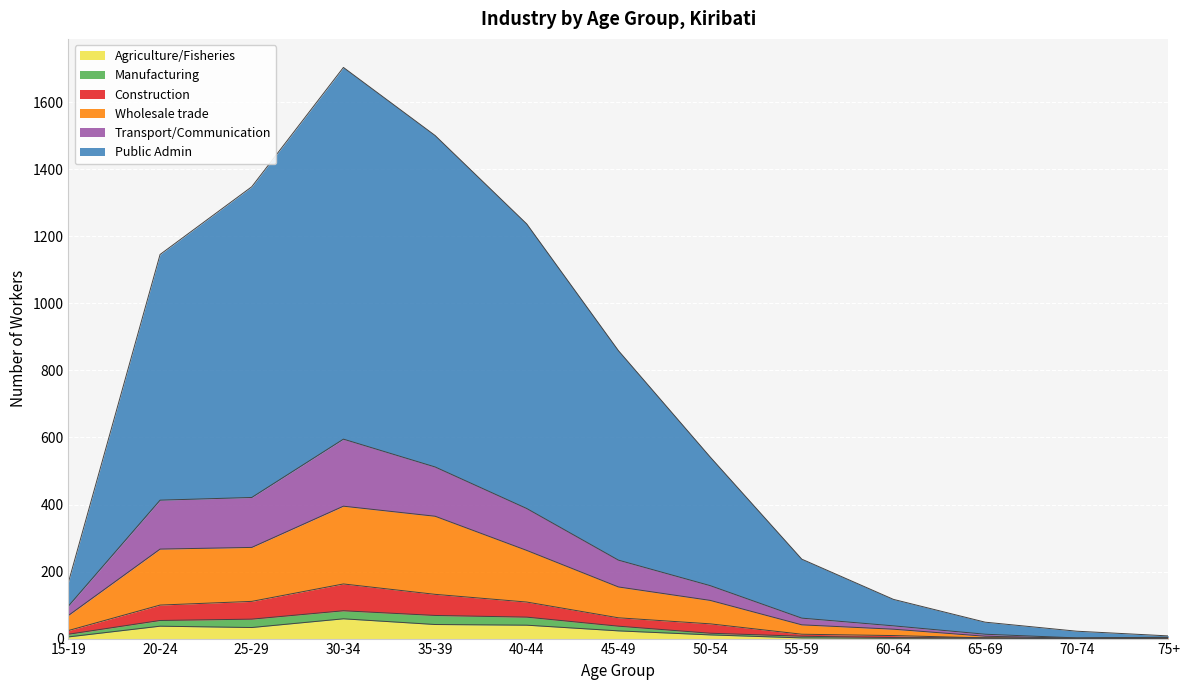

True or false: Public Admin has more than 0 points higher than both neighbors.

True